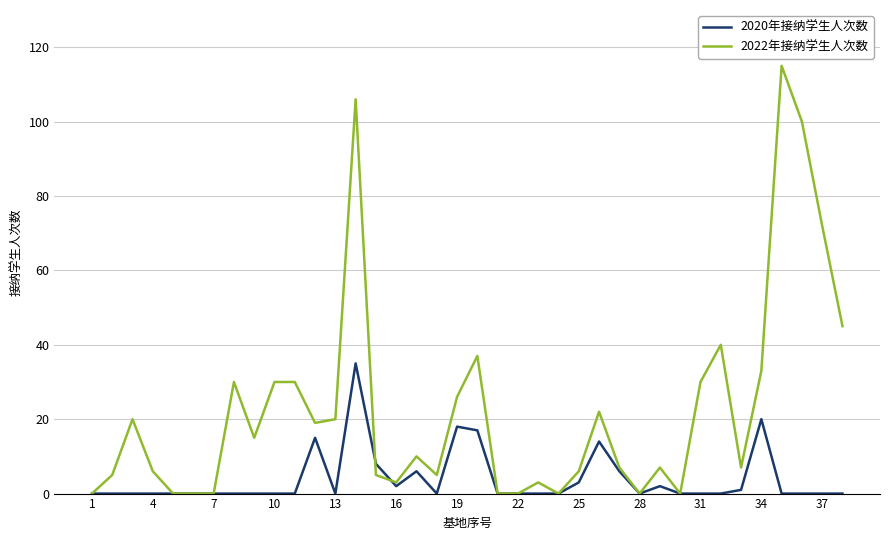

Which series has the largest range (max minus min)?

2022年接纳学生人次数